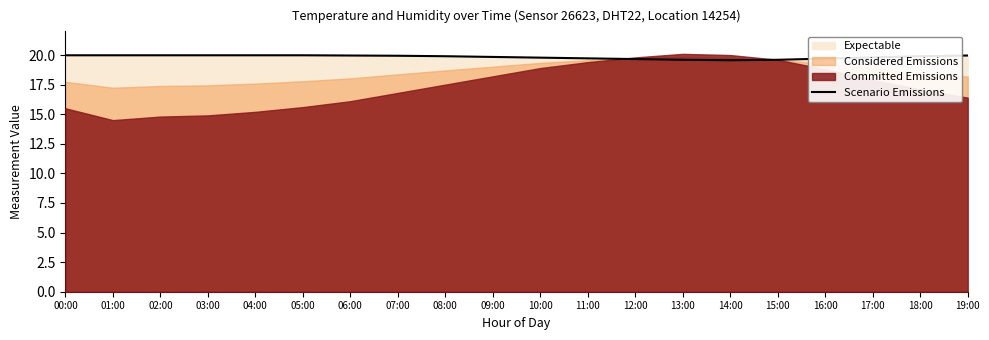

The Scenario Emissions series shows 19.9 at 08:00. True or false?

True